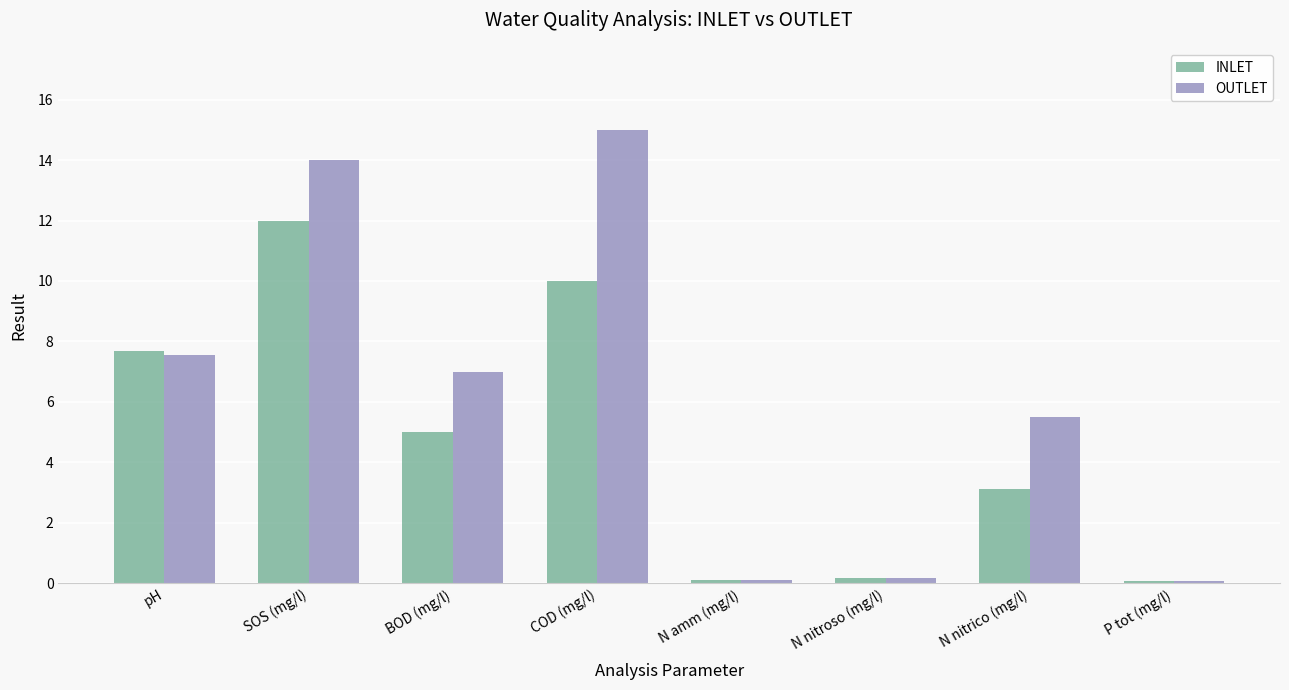

Count the number of data series in this chart.

2